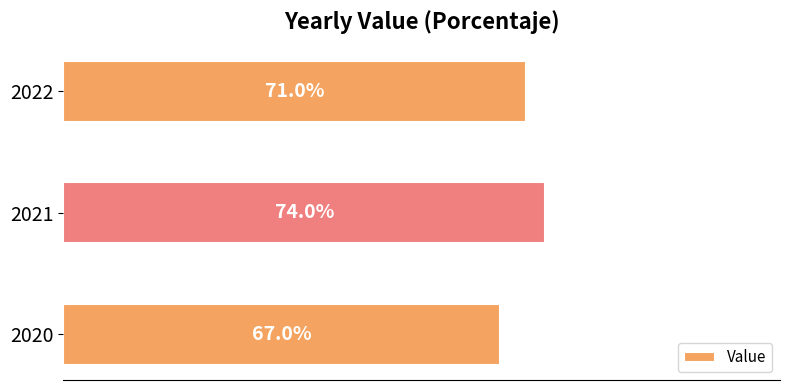

List the labels in order of value, largest first.

2021, 2022, 2020